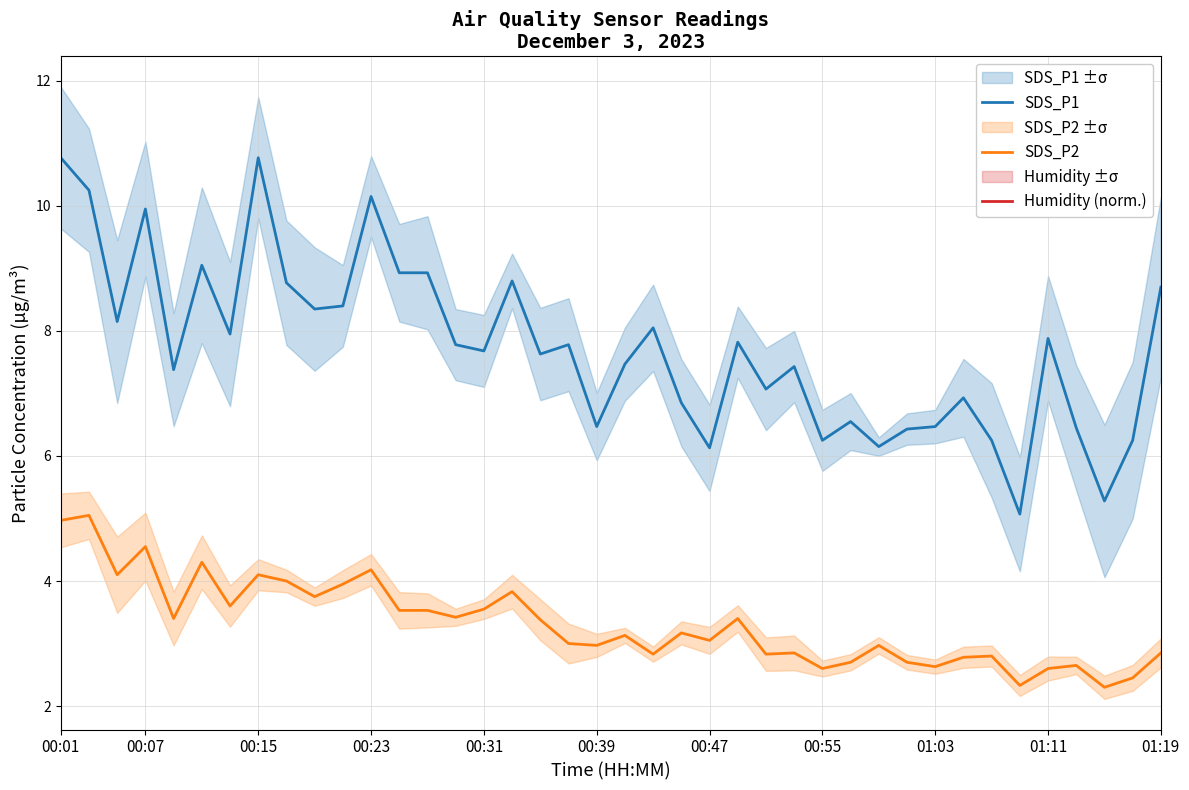

True or false: SDS_P2 and SDS_P1 intersect in this chart.

False